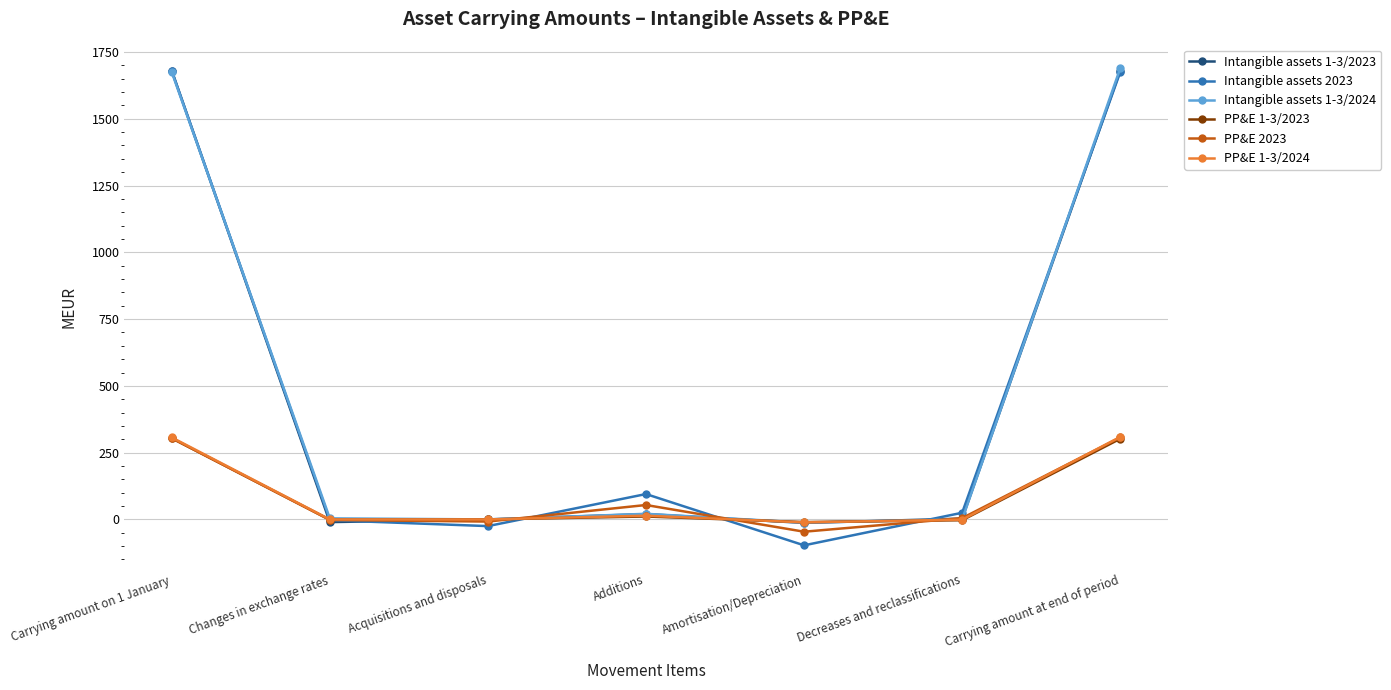

How many interior local valleys does the Intangible assets 2023 series have?

2